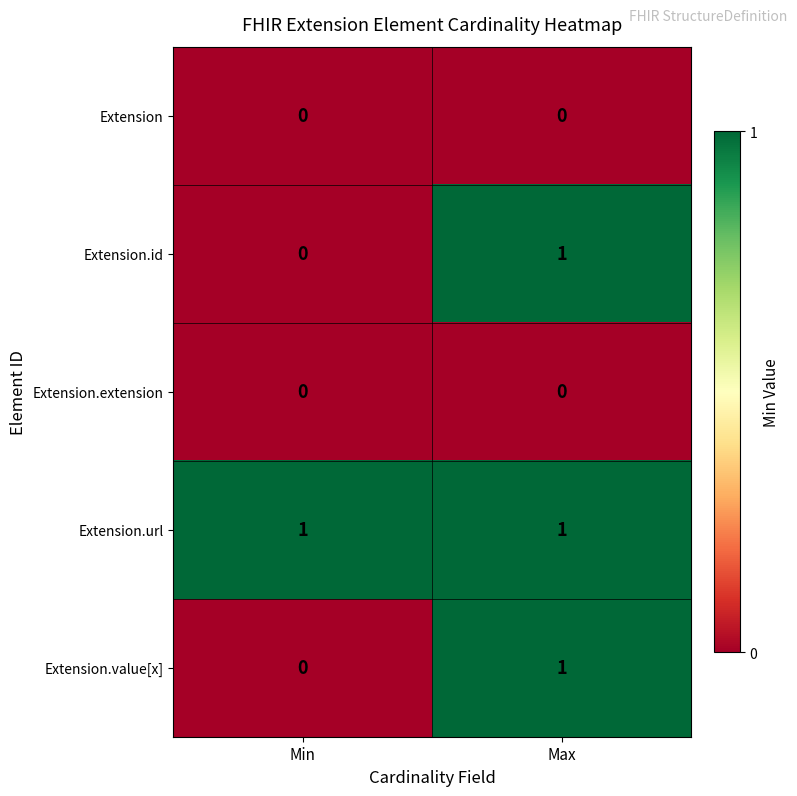

The value of Extension.value[x] at Max is 1. True or false?

True